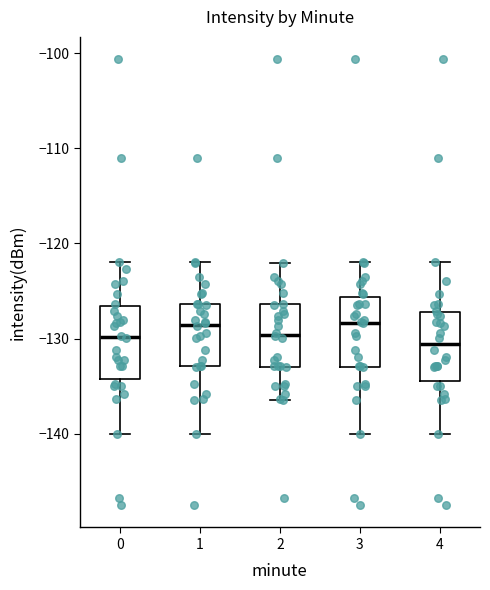

Where does the upper whisker of the box at x = 3 end on the y-axis? The values are not printed on the chart, so give them approximately, as read against the axis.

-122